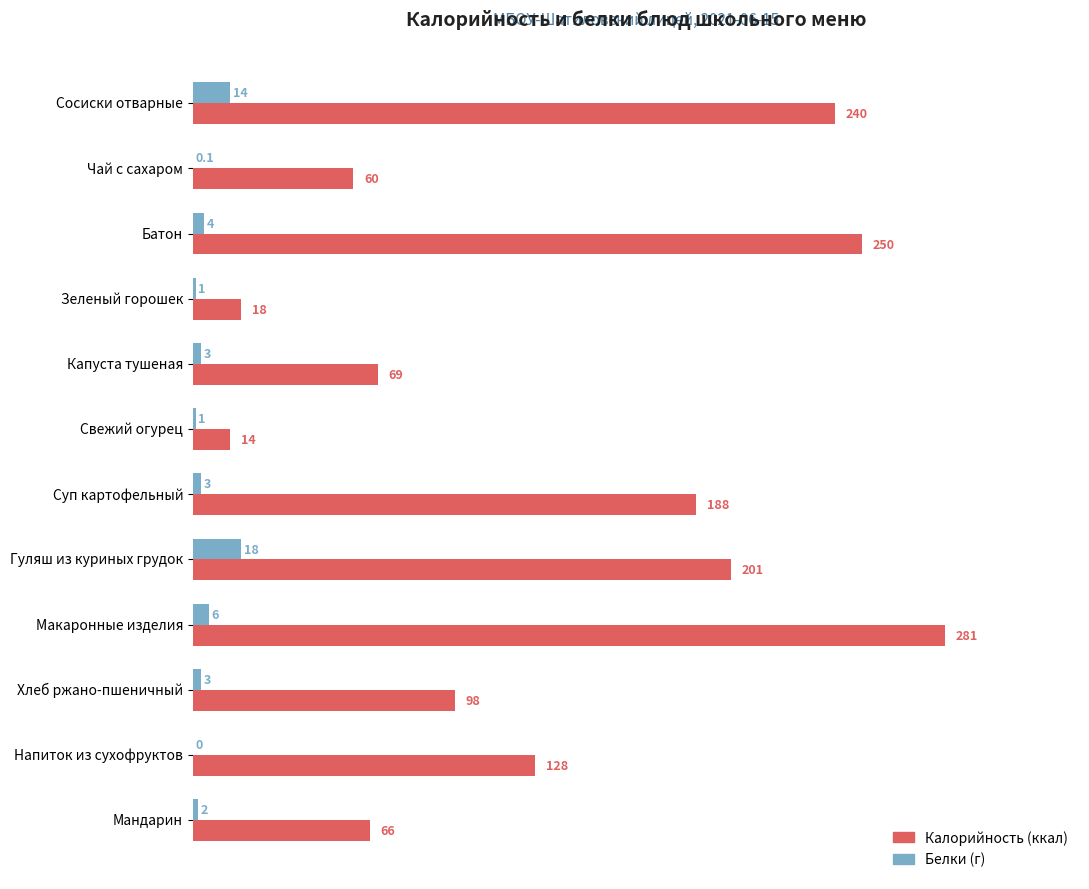

What is the total value across all series at Хлеб ржано-пшеничный?

101.0